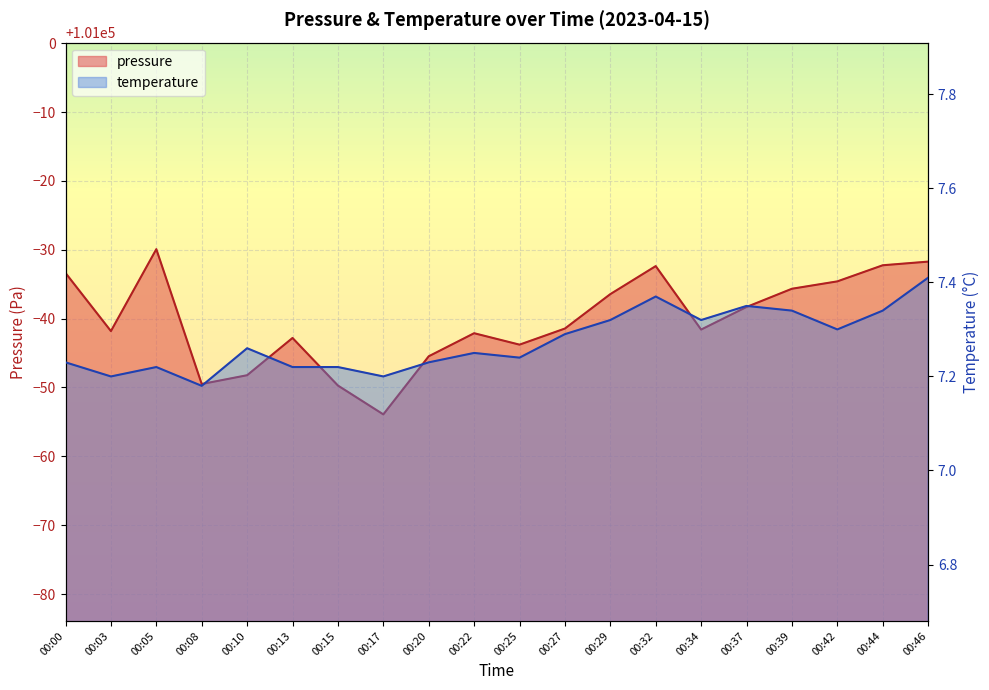

Which category has the highest value across all series?

00:05